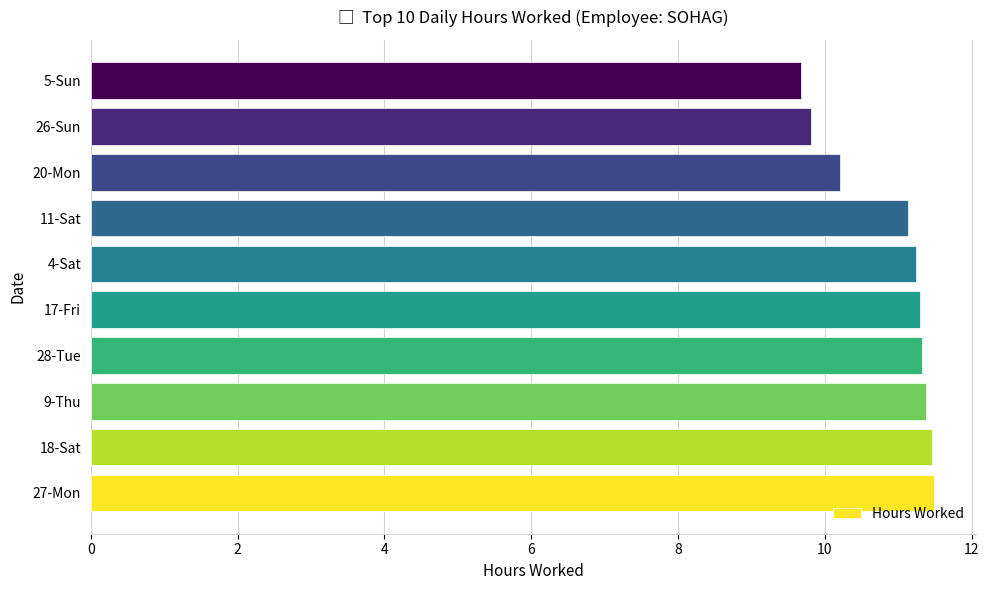

How many categories are shown in the chart?

10